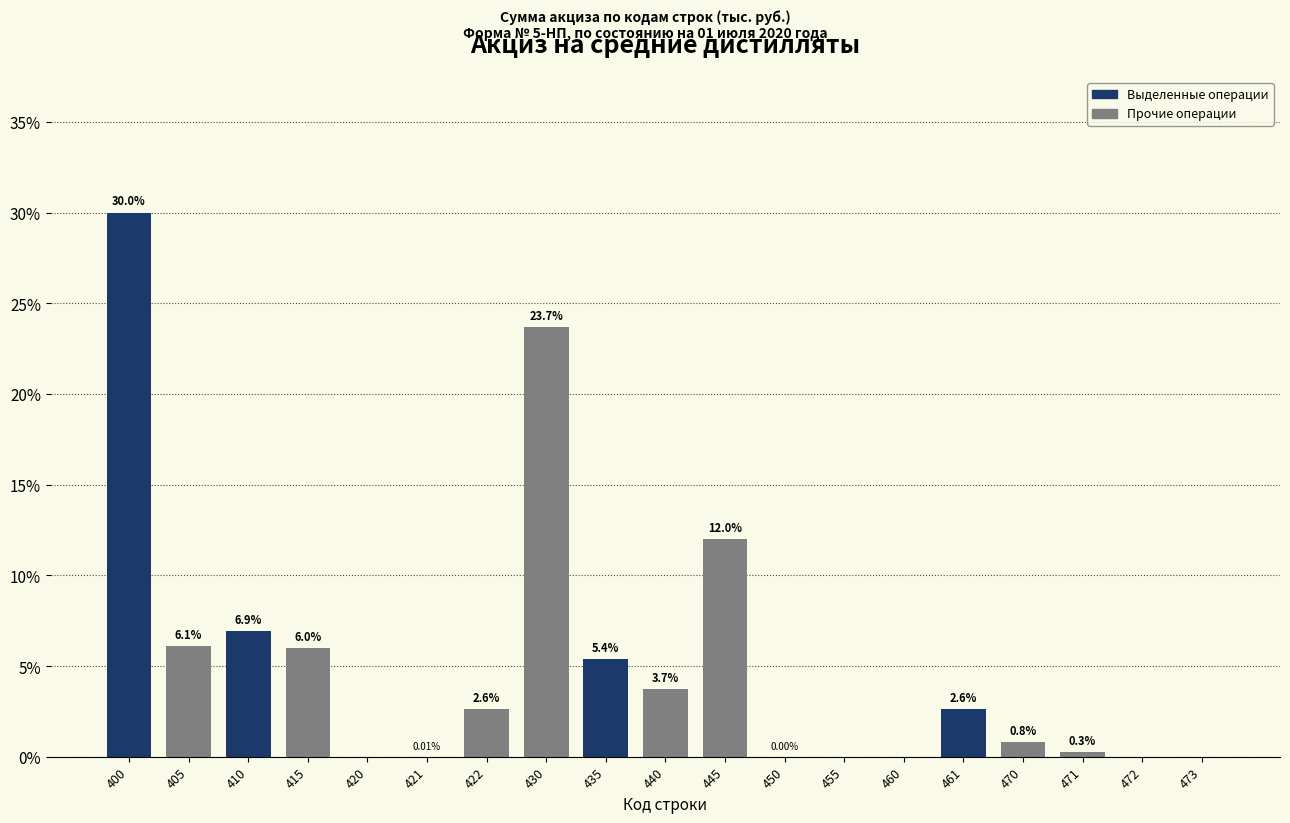

What is the sum of the values at 400 and 460?

30.0